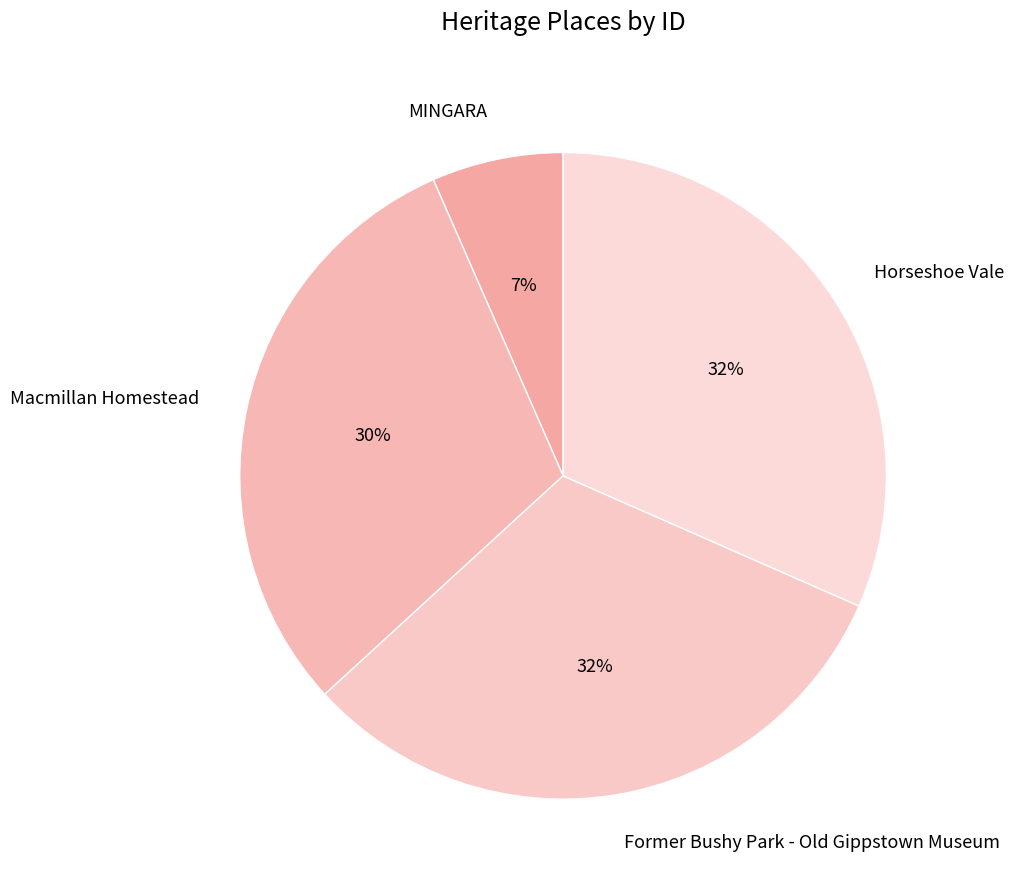

Is it true that Macmillan Homestead is 30% of the pie?

True